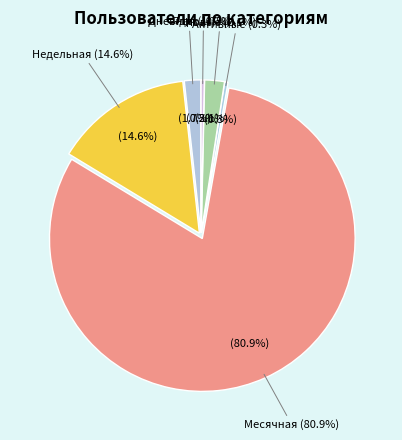

To the nearest percent, what is the average slice percentage?

17%